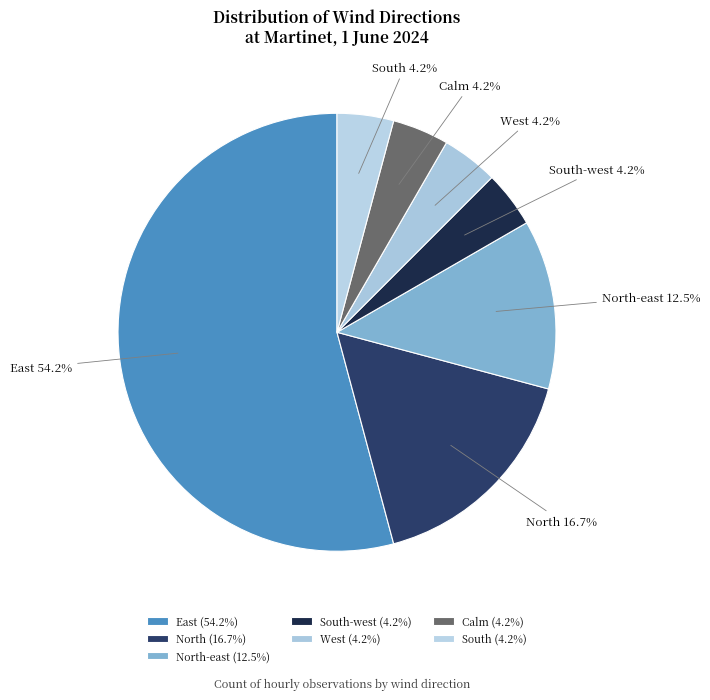

To the nearest percent, what portion does South represent?

4%